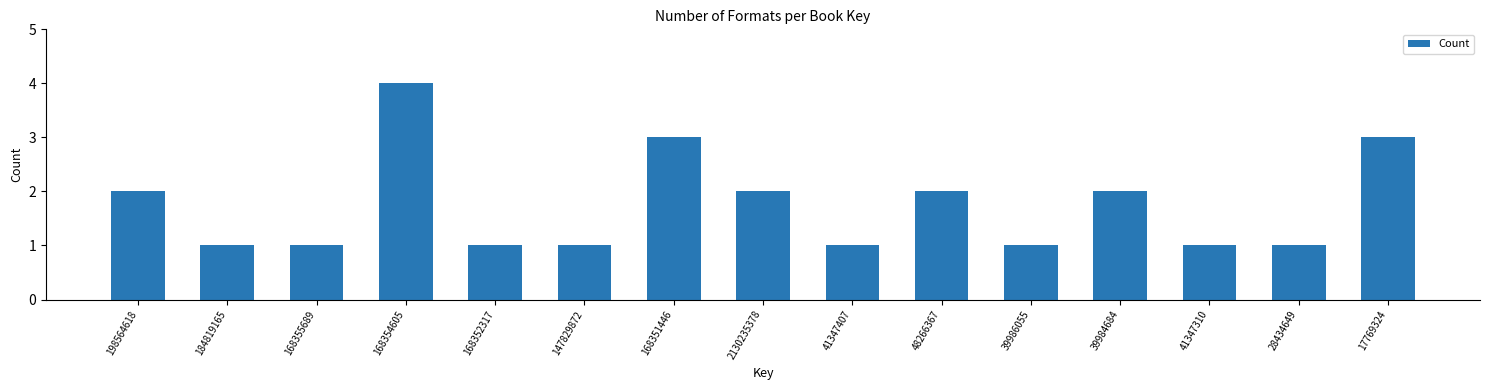

Reading left to right, list all the values displayed in this chart.

2	1	1	4	1	1	3	2	1	2	1	2	1	1	3